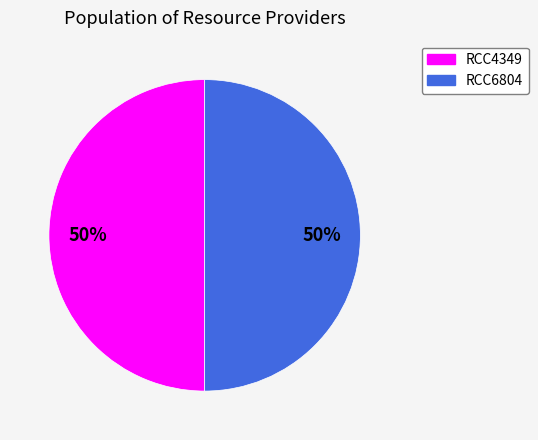

What is the ratio of the value at RCC6804 to the value at RCC4349?

1.0